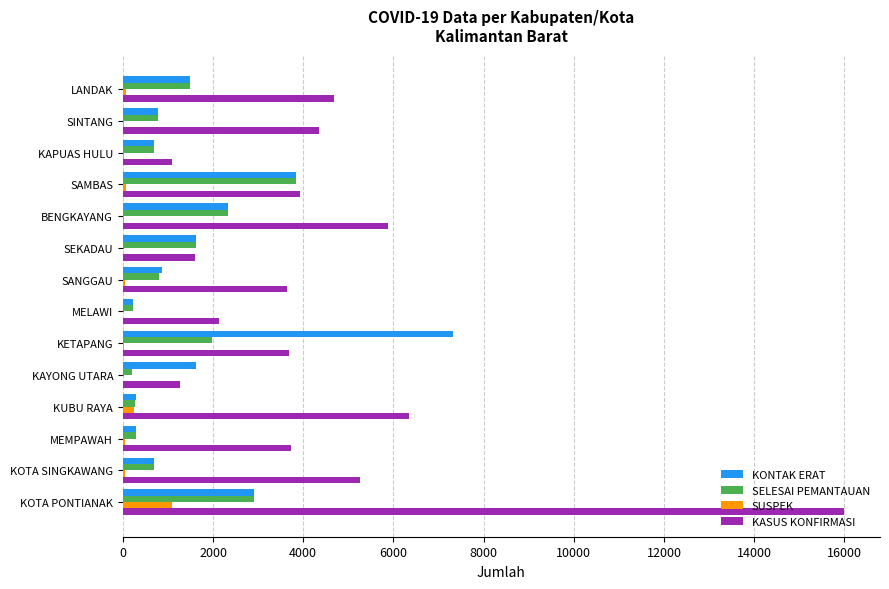

True or false: KASUS KONFIRMASI has a value of 4678 at LANDAK.

True